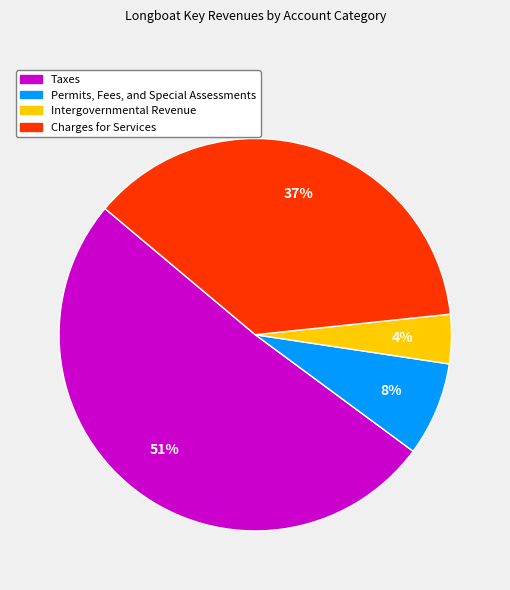

Which slice is the smallest?

Intergovernmental Revenue